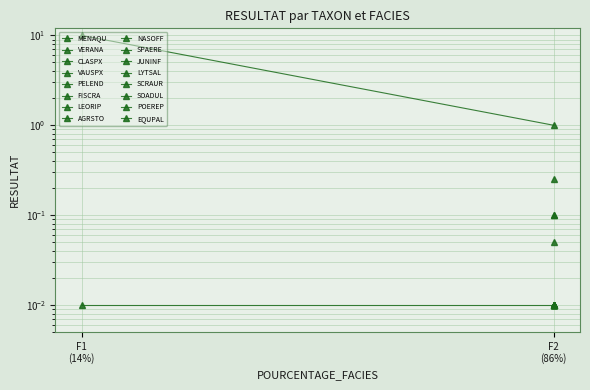

Which series has the widest spread of values?

MENAQU